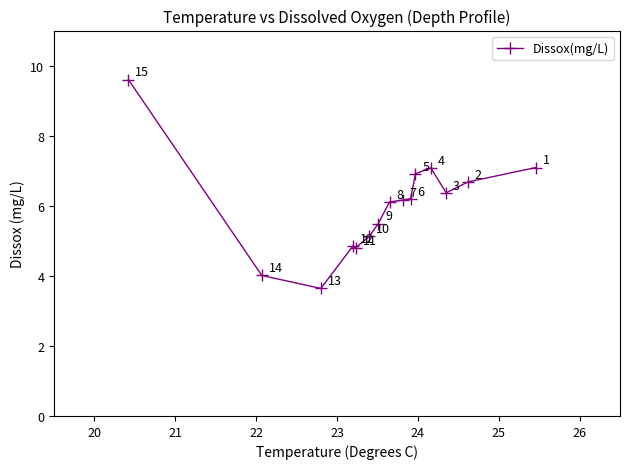

What is the sum of all values?

90.1